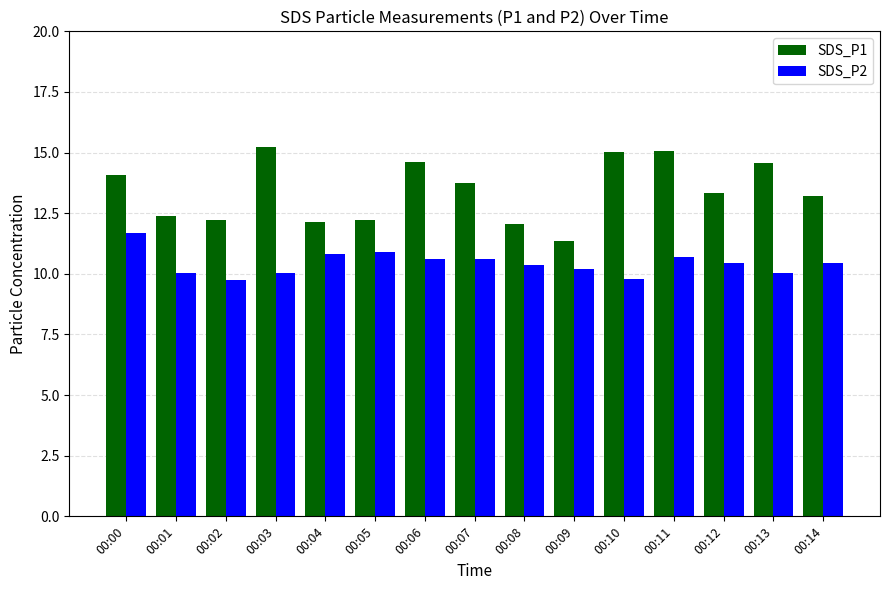

Count the number of data series in this chart.

2